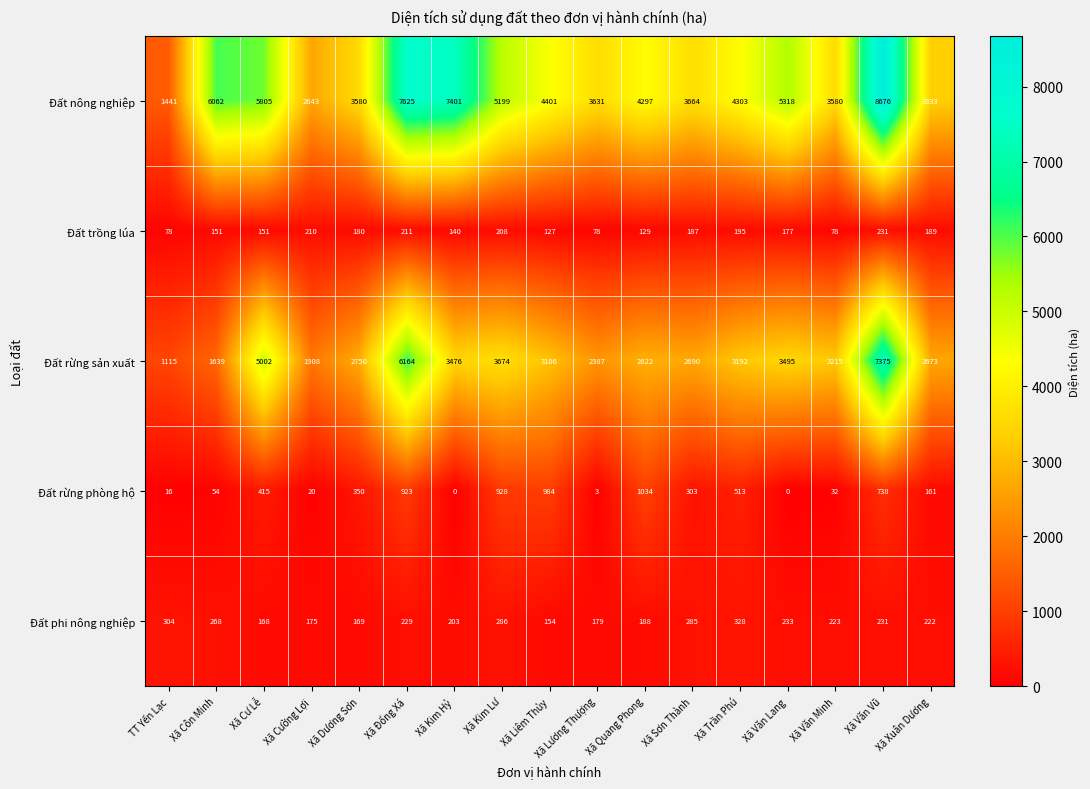

At which category does the chart reach its peak across all series?

Xã Văn Vũ